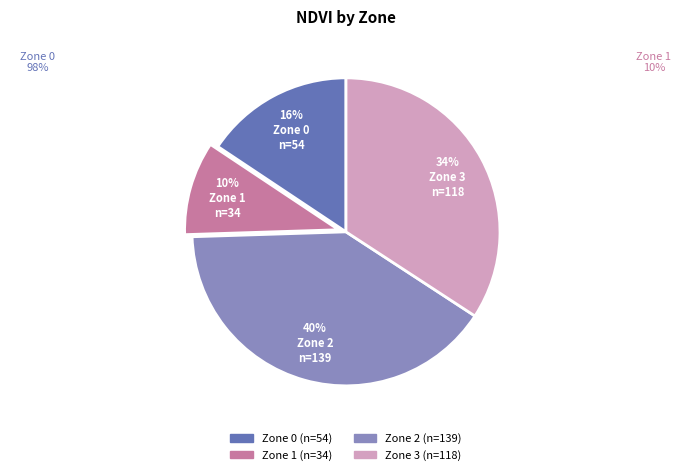

Is there any slice that represents more than half of the pie?

No